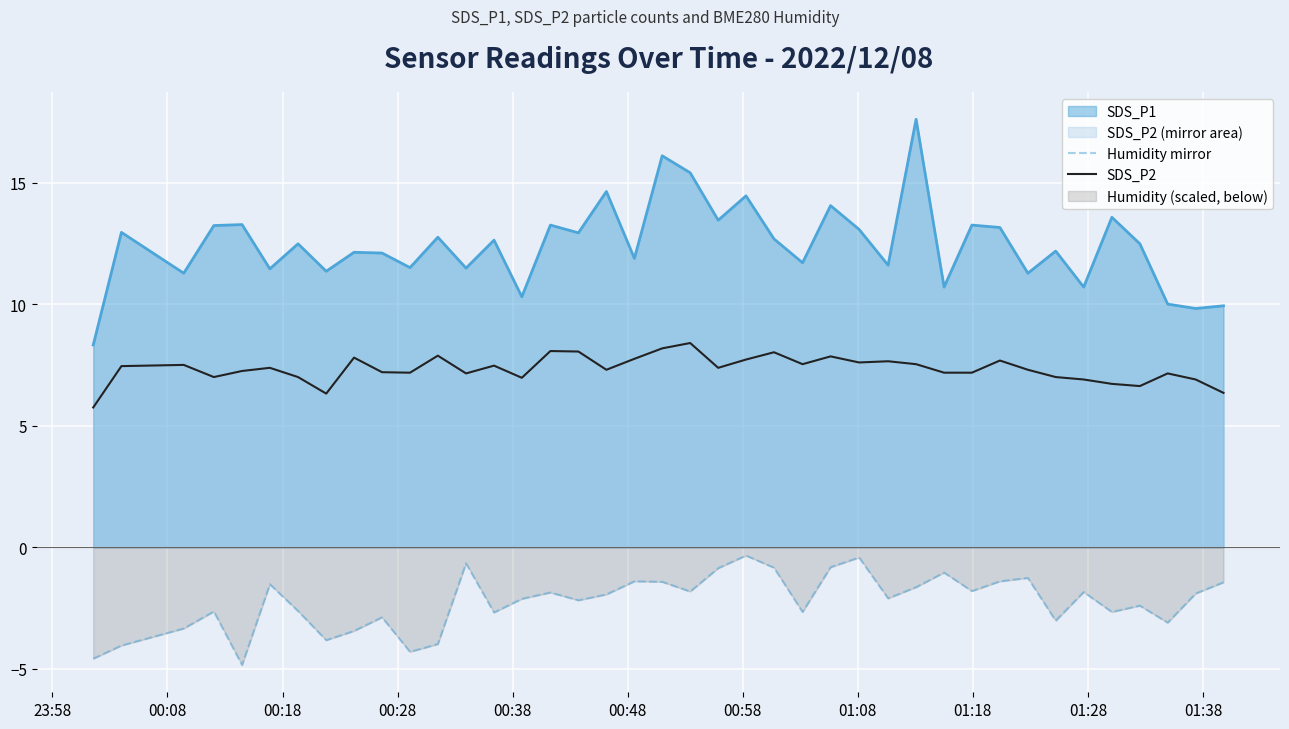

Which series has the largest range (max minus min)?

SDS_P1